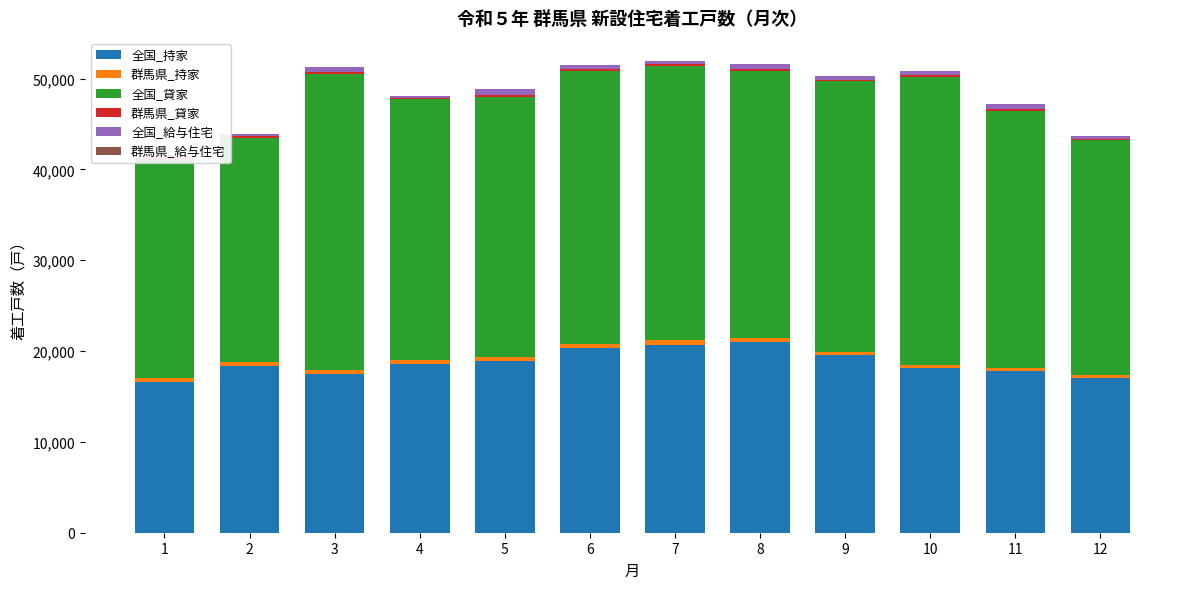

How many groups of bars are there?

12